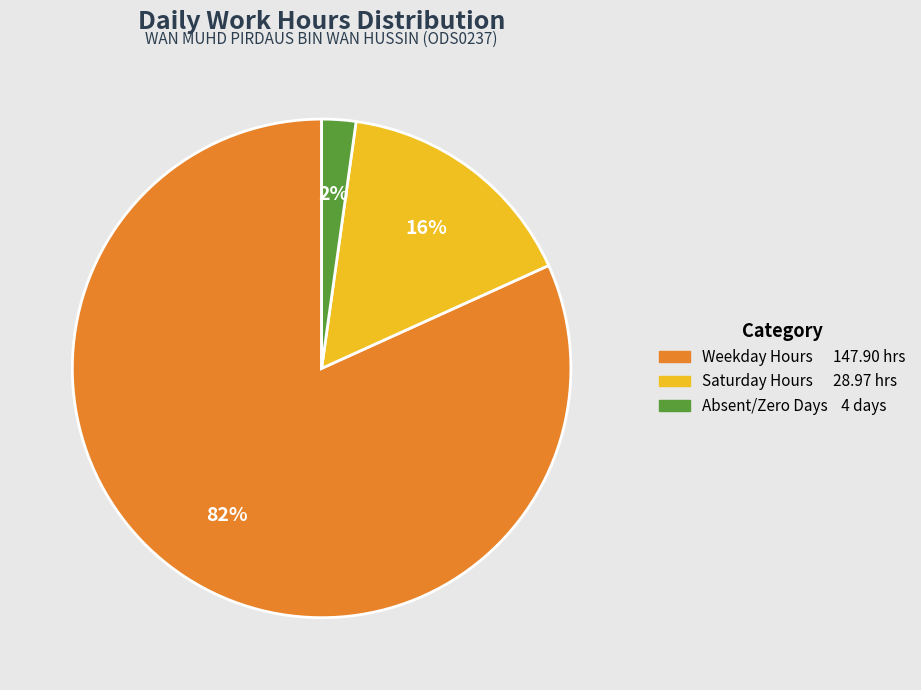

Is there any slice that represents more than half of the pie?

Yes